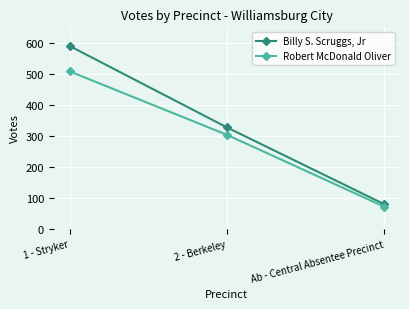

Reading left to right, what are all the values shown in this chart?

Billy S. Scruggs, Jr: 590	327	79
Robert McDonald Oliver: 508	303	71